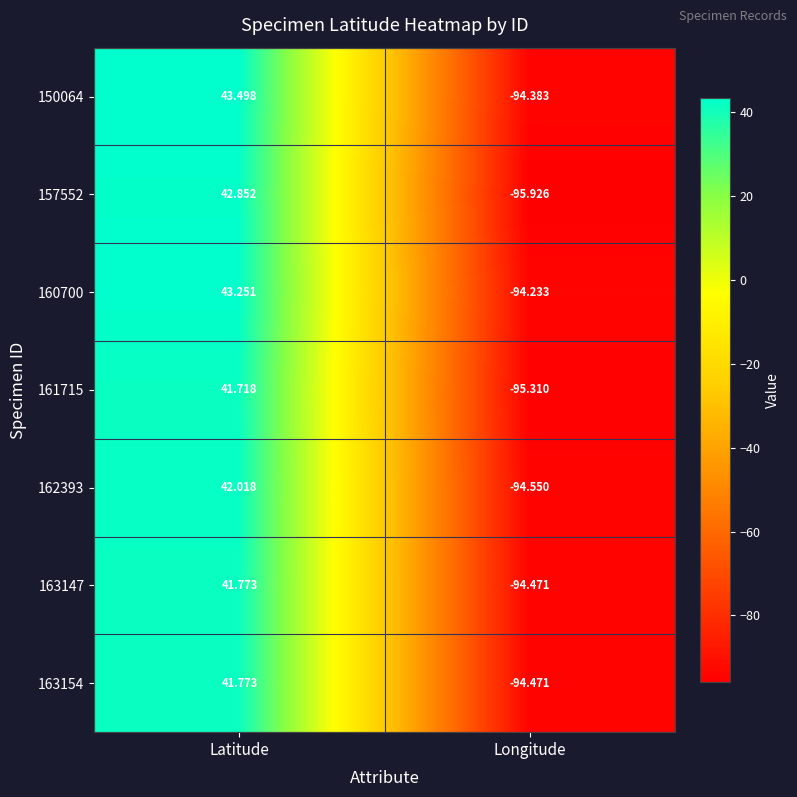

At which label is 157552 closest to -26?

Latitude